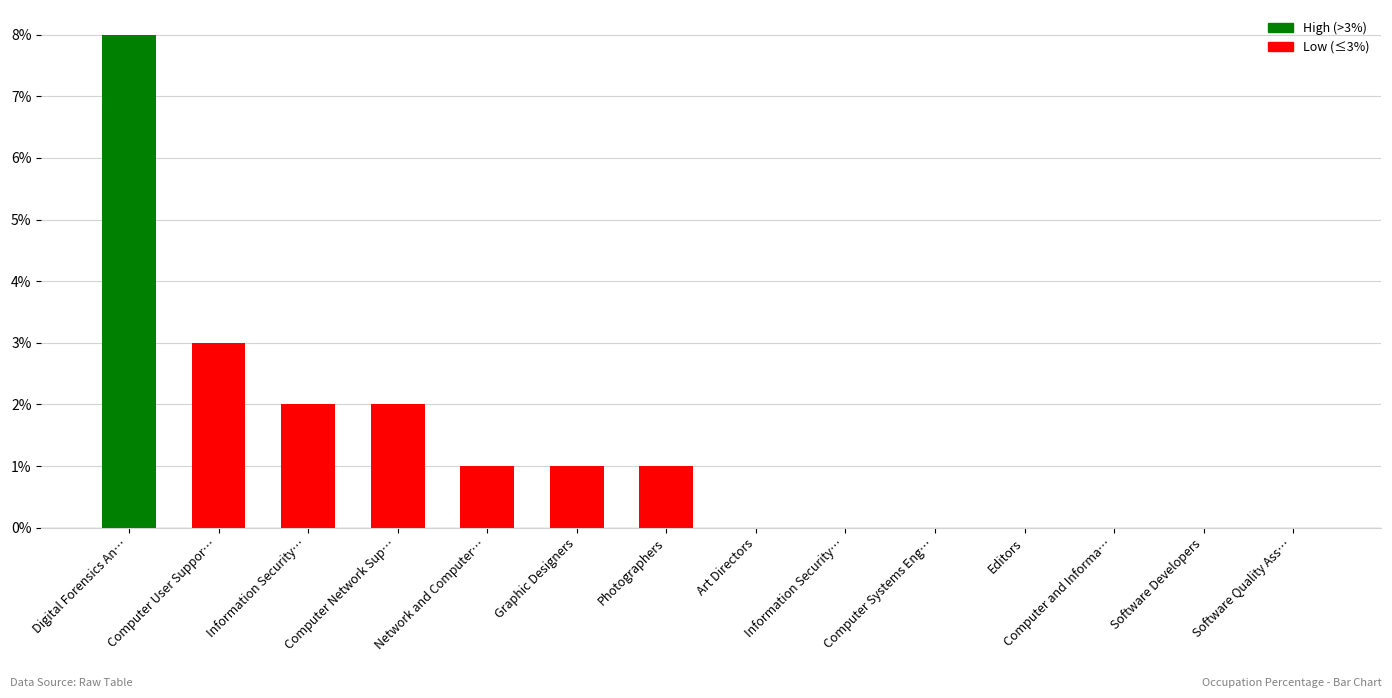

The chart shows a value of 1 at Network and Computer…. True or false?

True